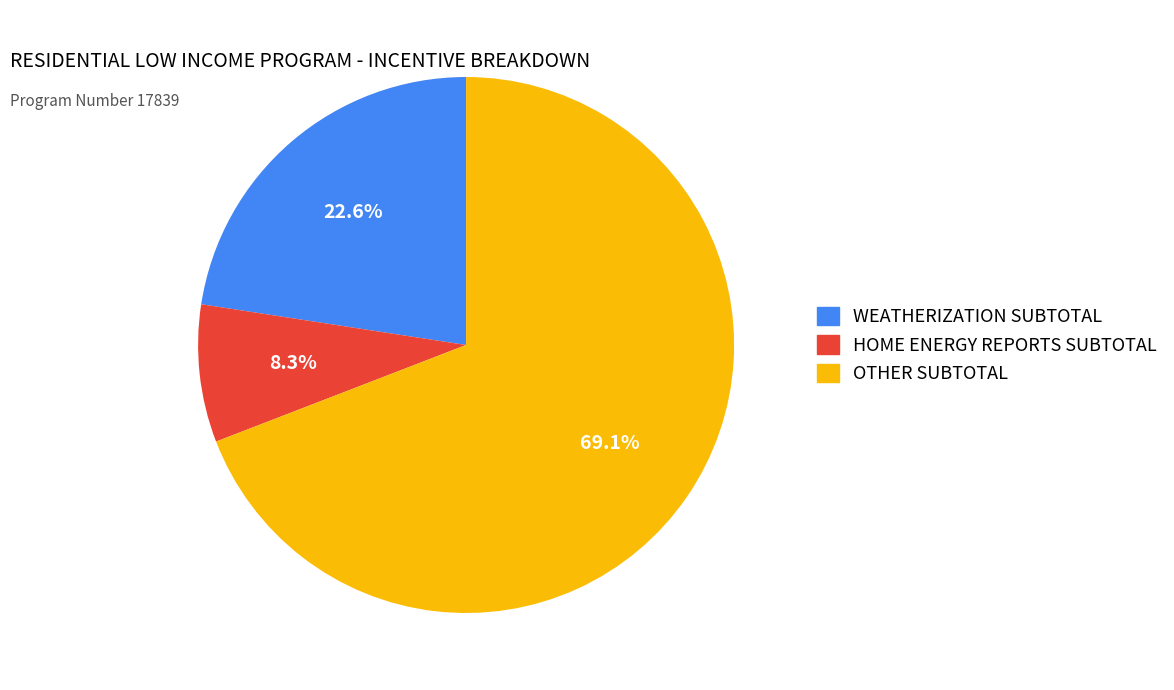

How many slices are in this pie chart?

3